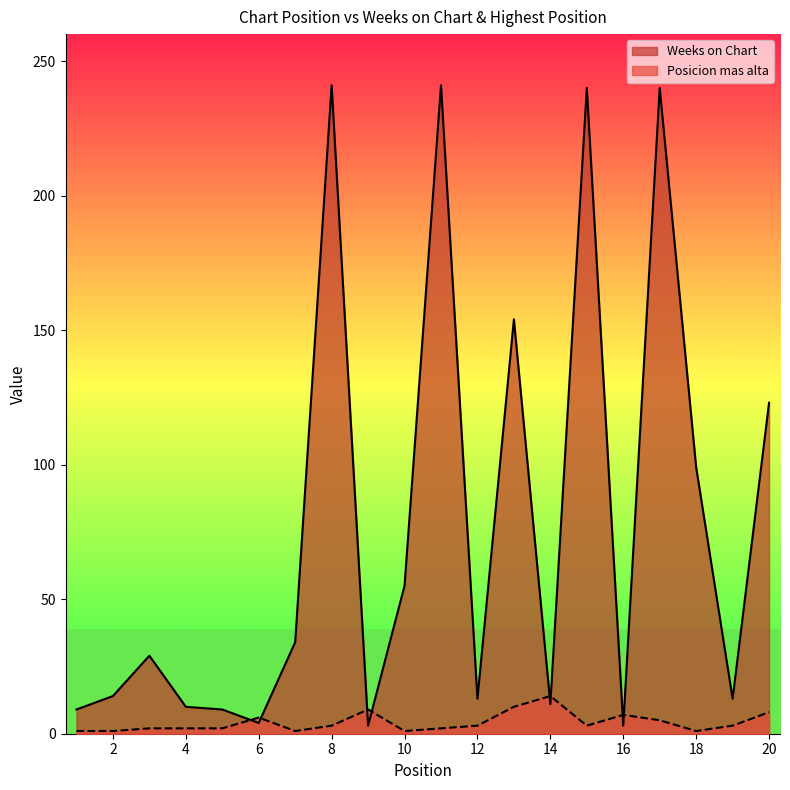

How many lines are shown in the chart?

2